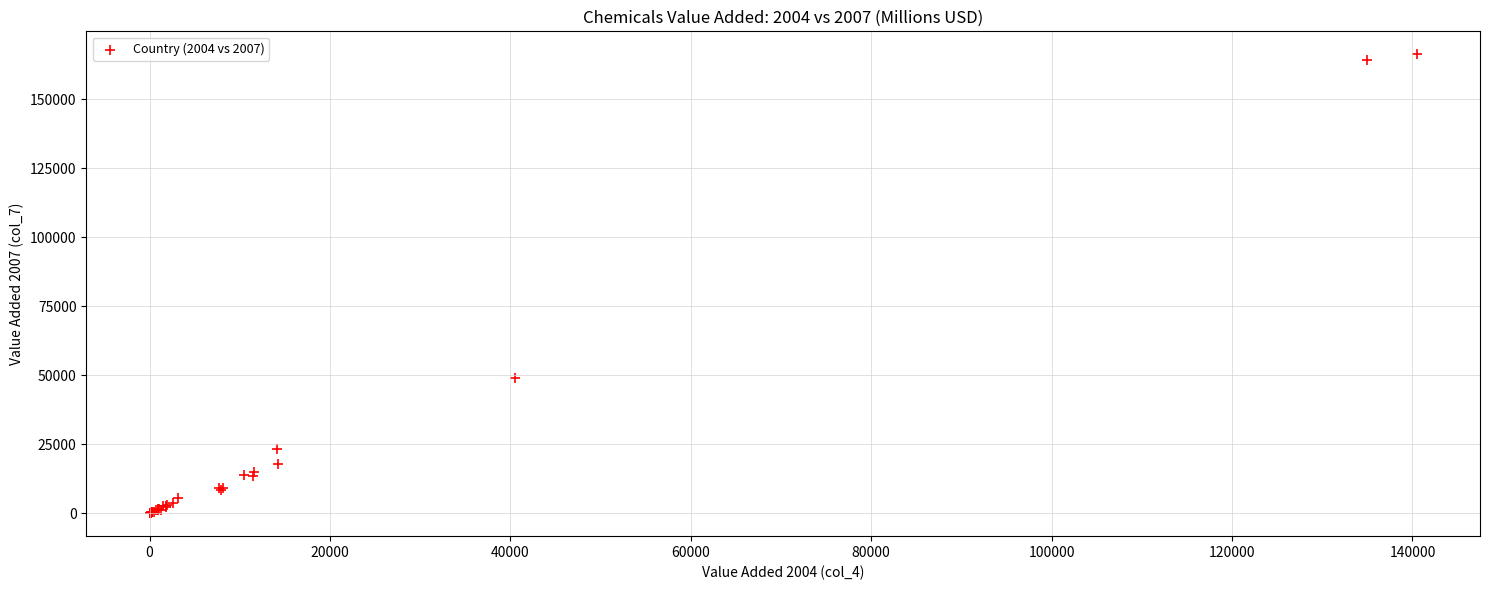

What Y value in the scatter plot is closest to 83202?

49081